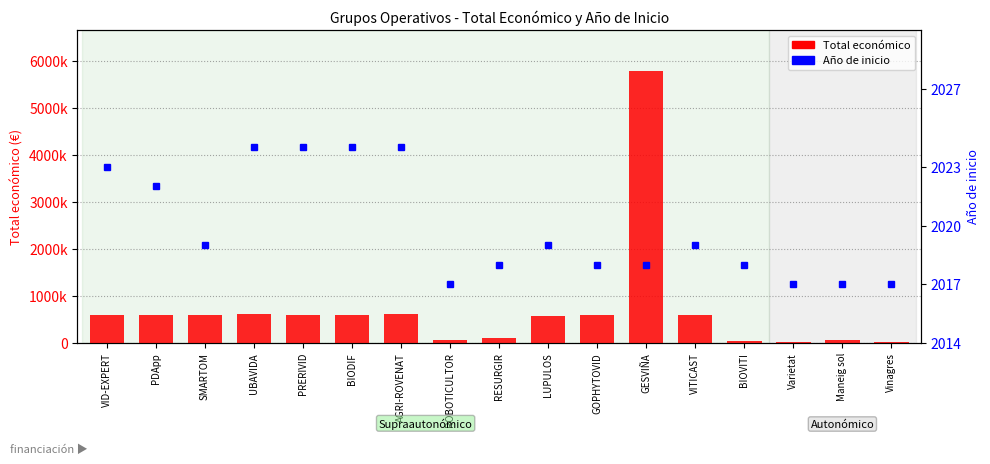

What is the difference between the values at SMARTOM and LUPULOS?

22386